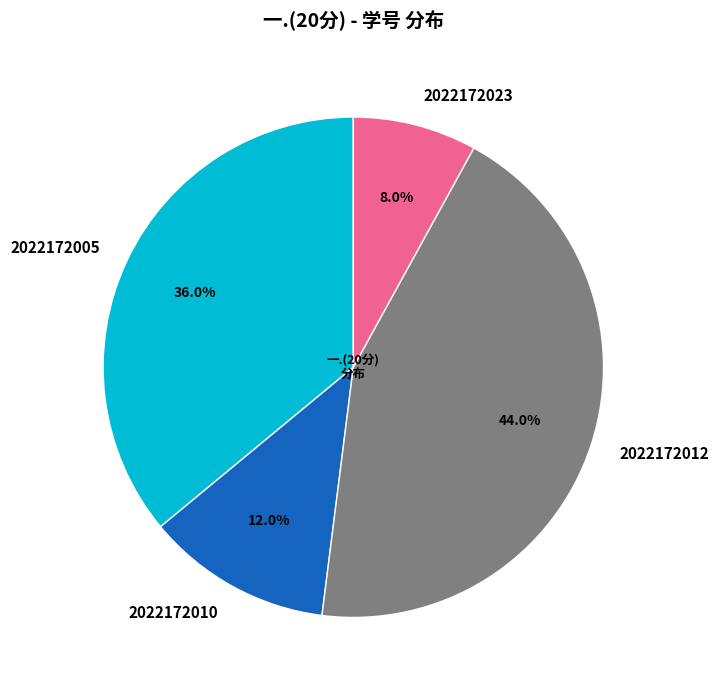

Does any single category account for the majority?

No